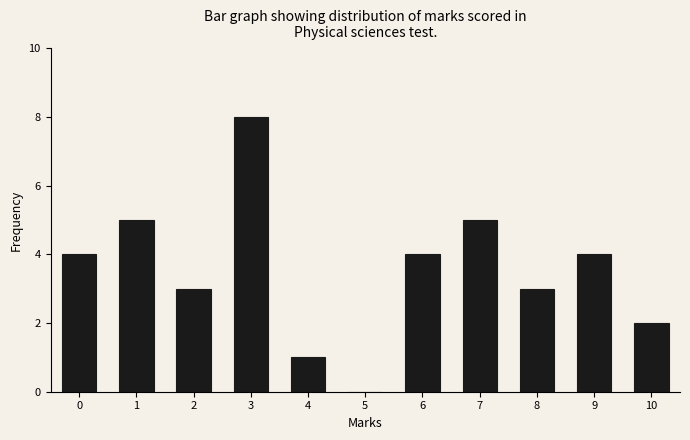

Reading left to right, transcribe all the data shown in this chart.

0=4	1=5	2=3	3=8	4=1	5=0	6=4	7=5	8=3	9=4	10=2